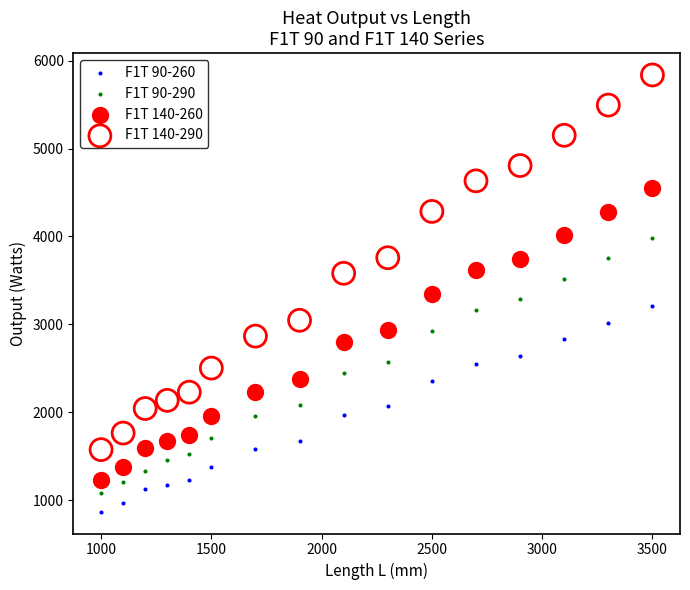

What are all the series names shown in the legend?

F1T 90-260, F1T 90-290, F1T 140-260, F1T 140-290